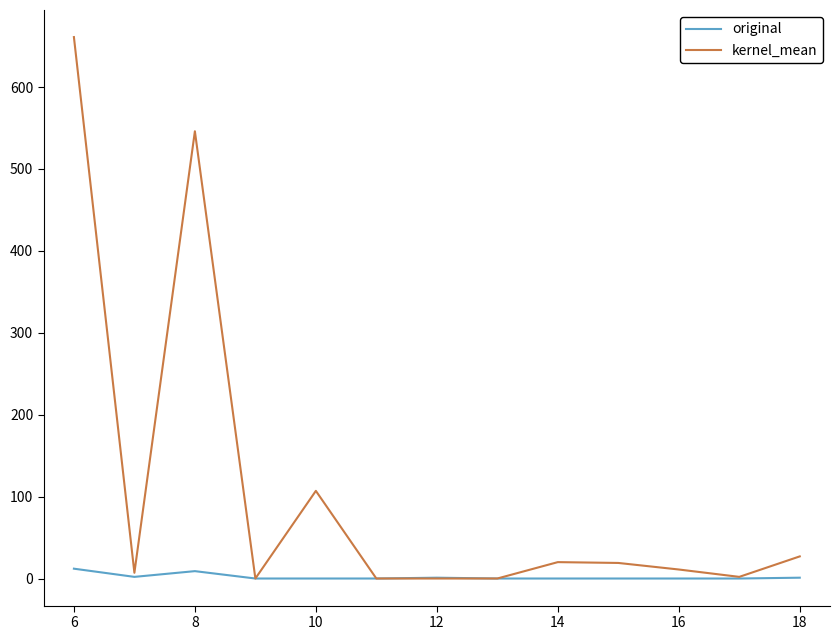

Which series has the largest total across all categories?

kernel_mean